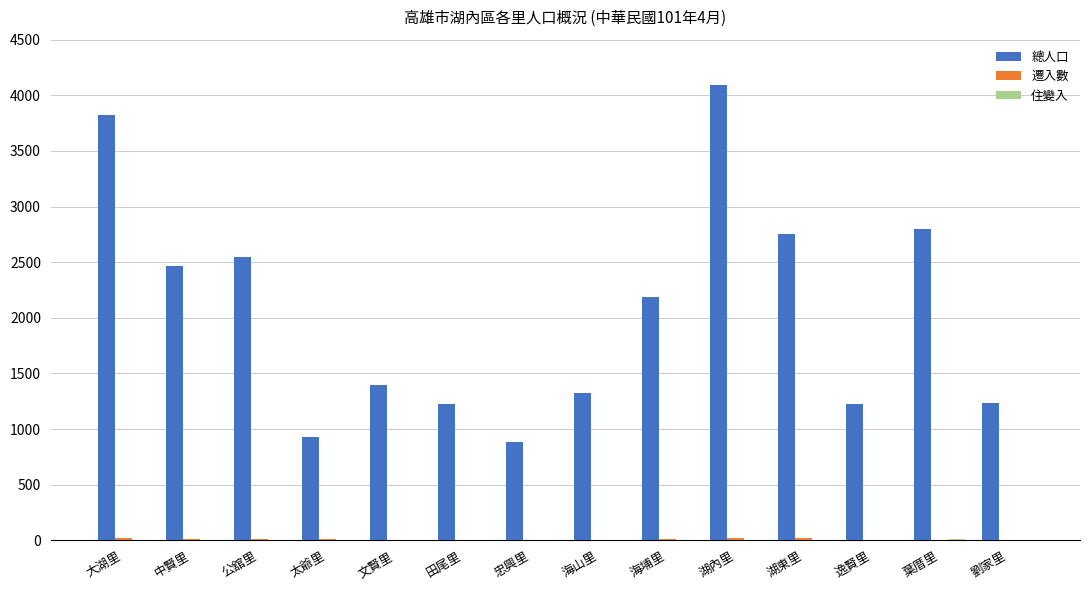

Between 文賢里 and 湖東里, which series saw the biggest shift?

總人口